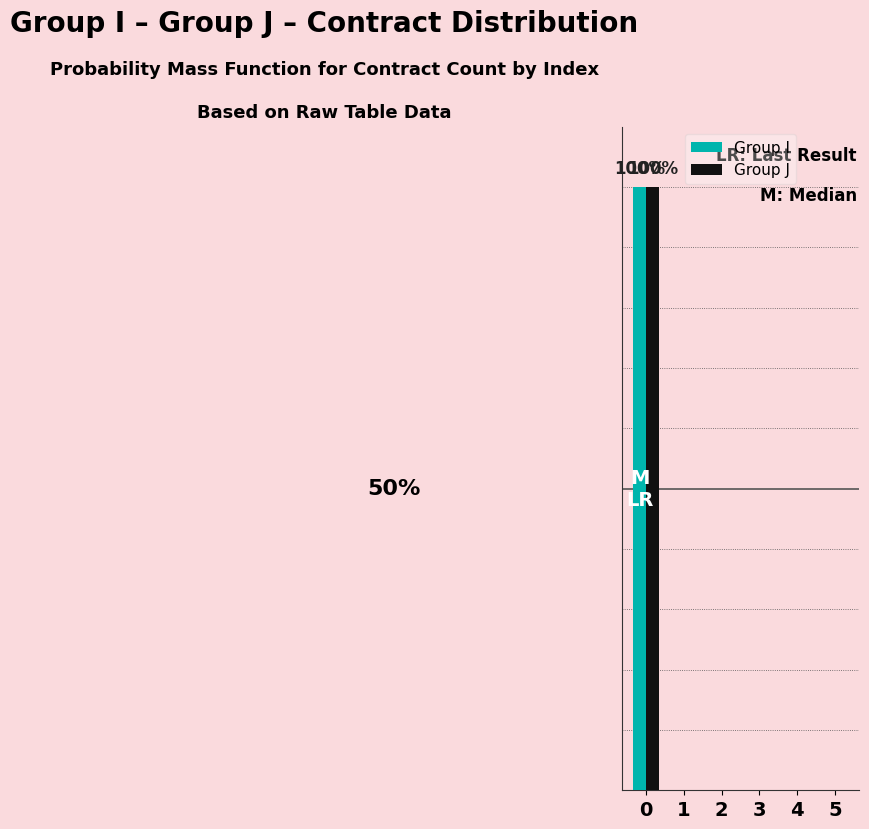

Which label corresponds to the smallest value in the chart?

1